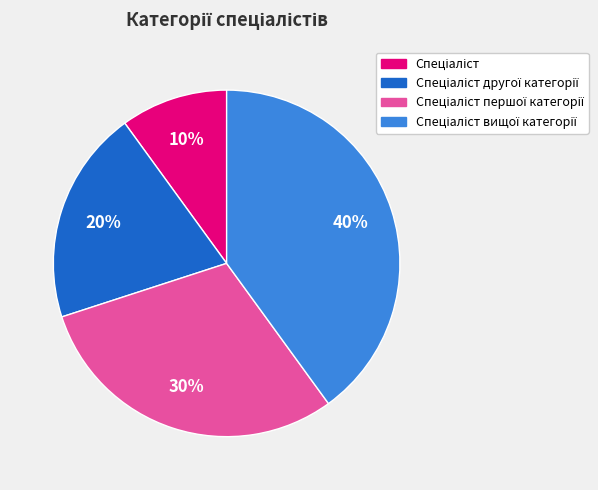

How many segments does this pie chart have?

4